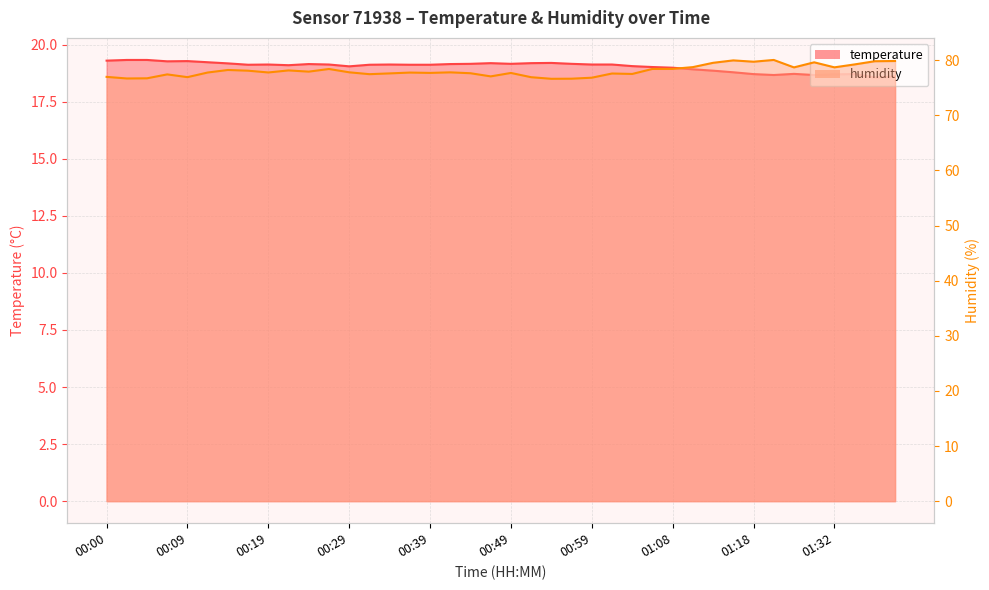

Is it true that humidity equals 79.5 at 01:13?

True